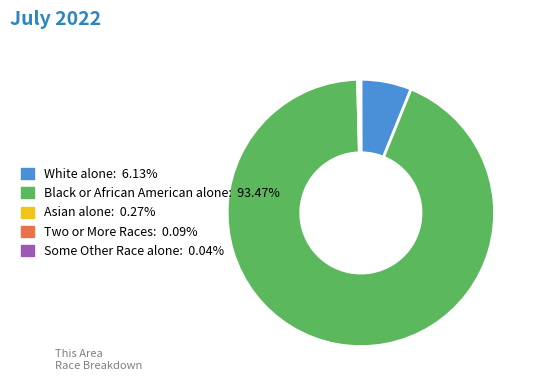

Which category has the biggest portion of the pie?

Black or African American alone